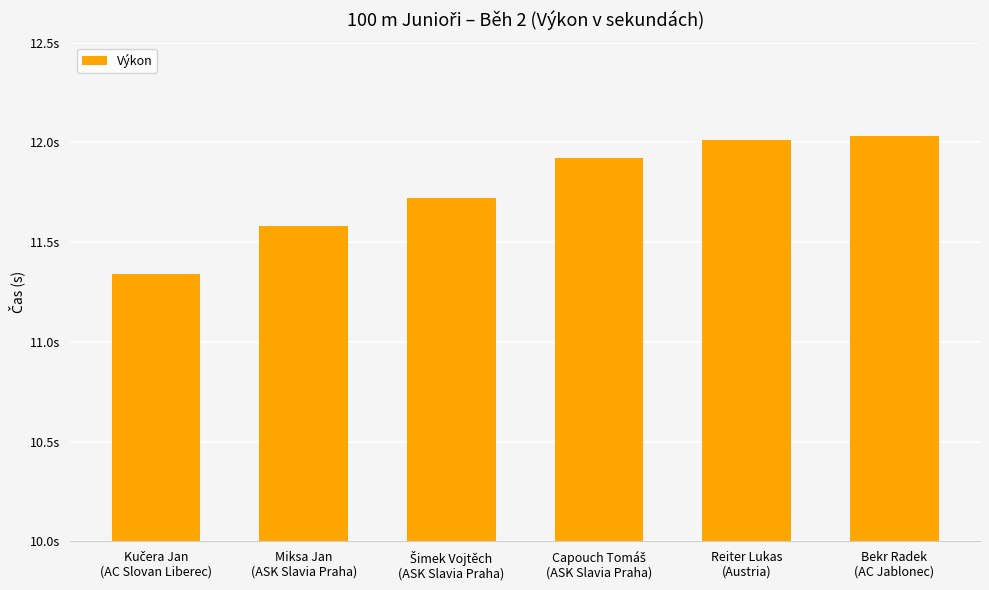

What is the difference between the values at Capouch Tomáš
(ASK Slavia Praha) and Bekr Radek
(AC Jablonec)?

0.1